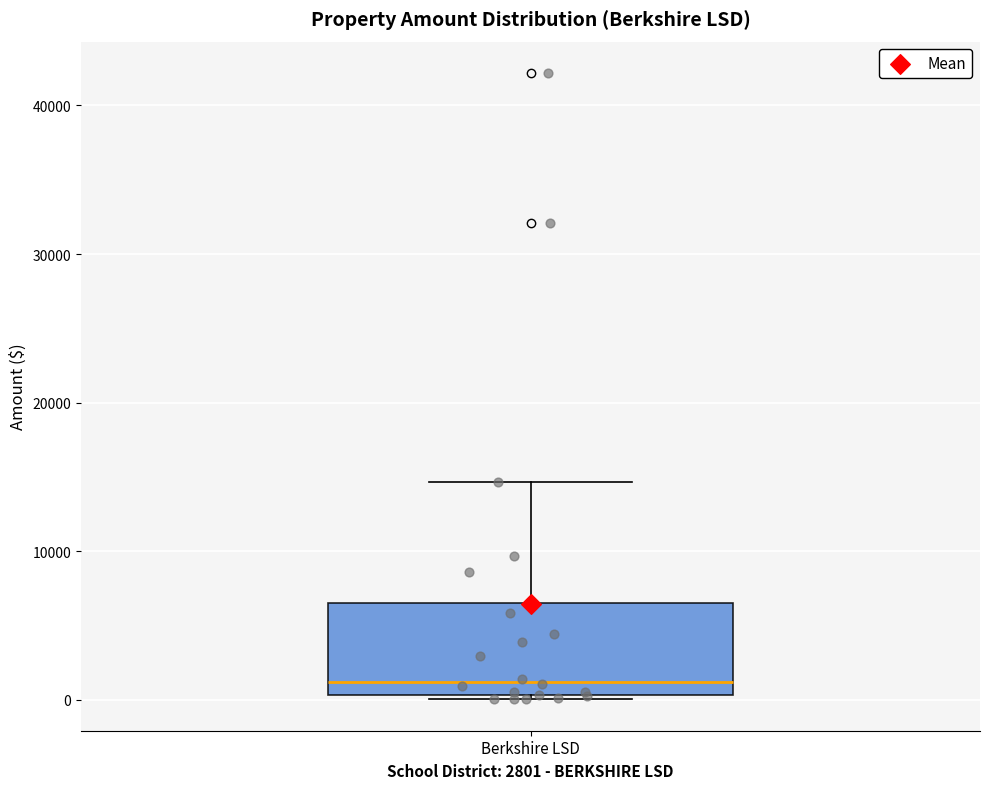

Transcribe this box plot: give where the median line is, the range the box spans, and where the two whiskers end, as read against the y-axis. The values are not printed on the chart, so give them approximately, as read against the axis.

median 1000, box 0 to 7000, whiskers 0 to 15000